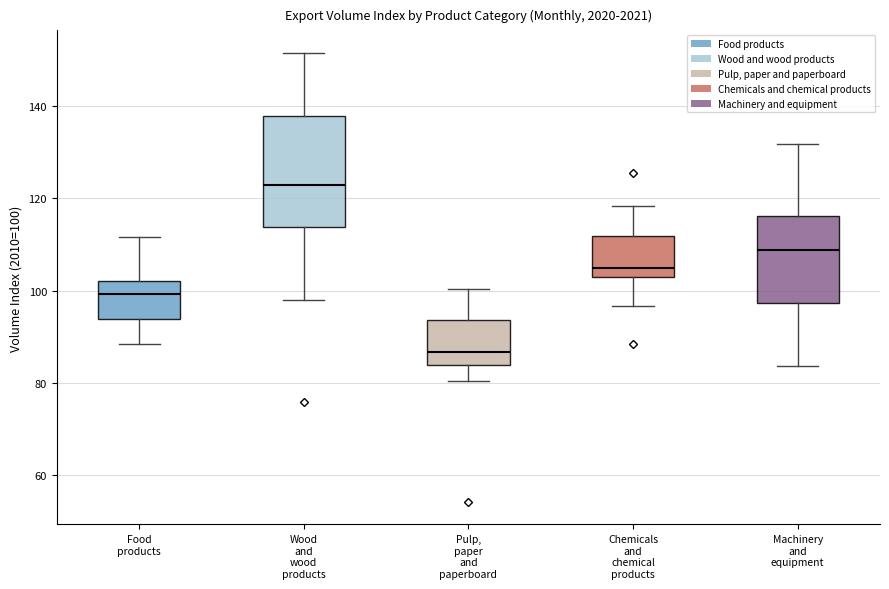

Which box has the highest median line?

Wood and wood products